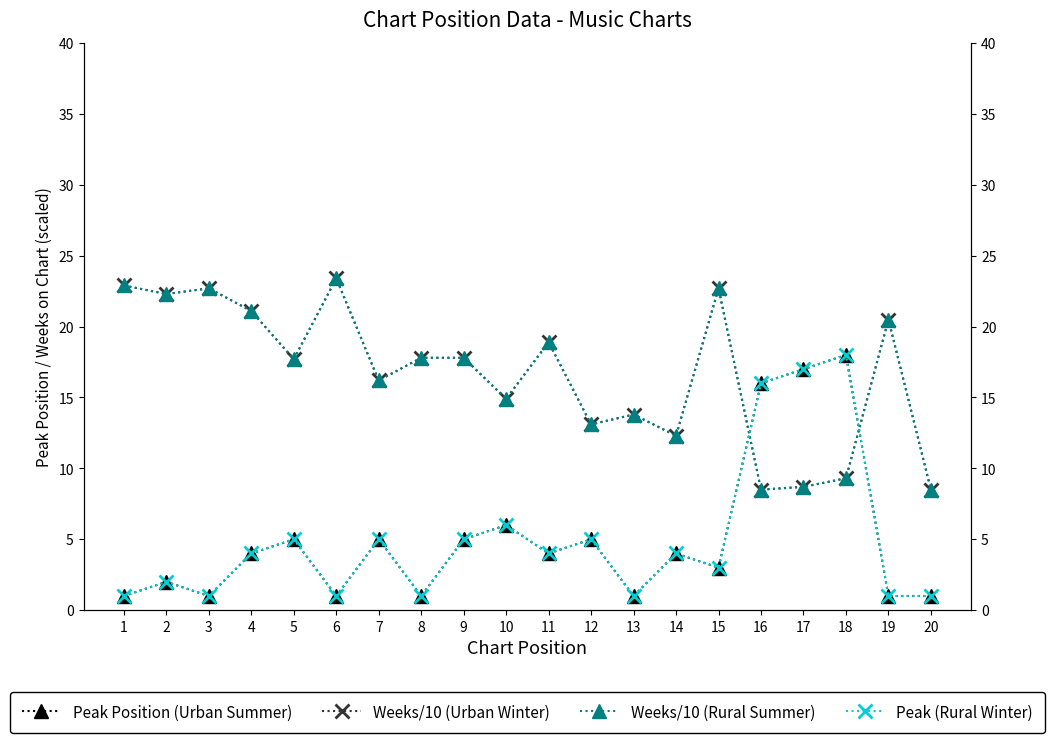

What is the minimum value shown in the chart?

1.0